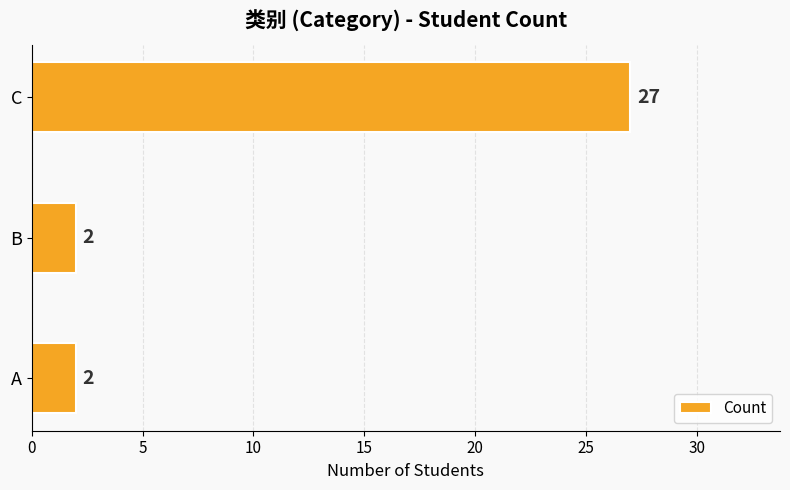

What is the change in value from B to C?

+25